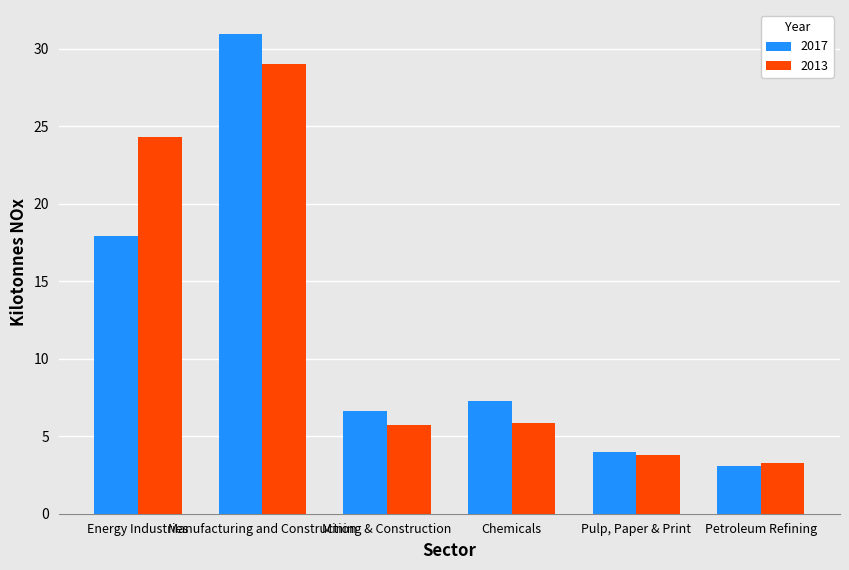

List the series in order of their overall mean, highest first.

2013, 2017